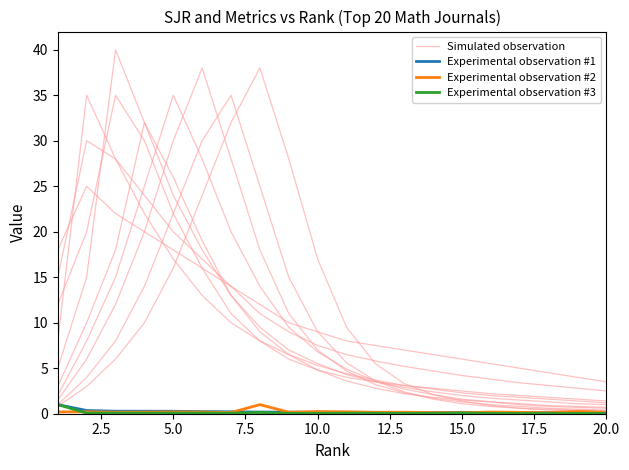

The value of Experimental observation #3 at 5.0 is 0.0. True or false?

False